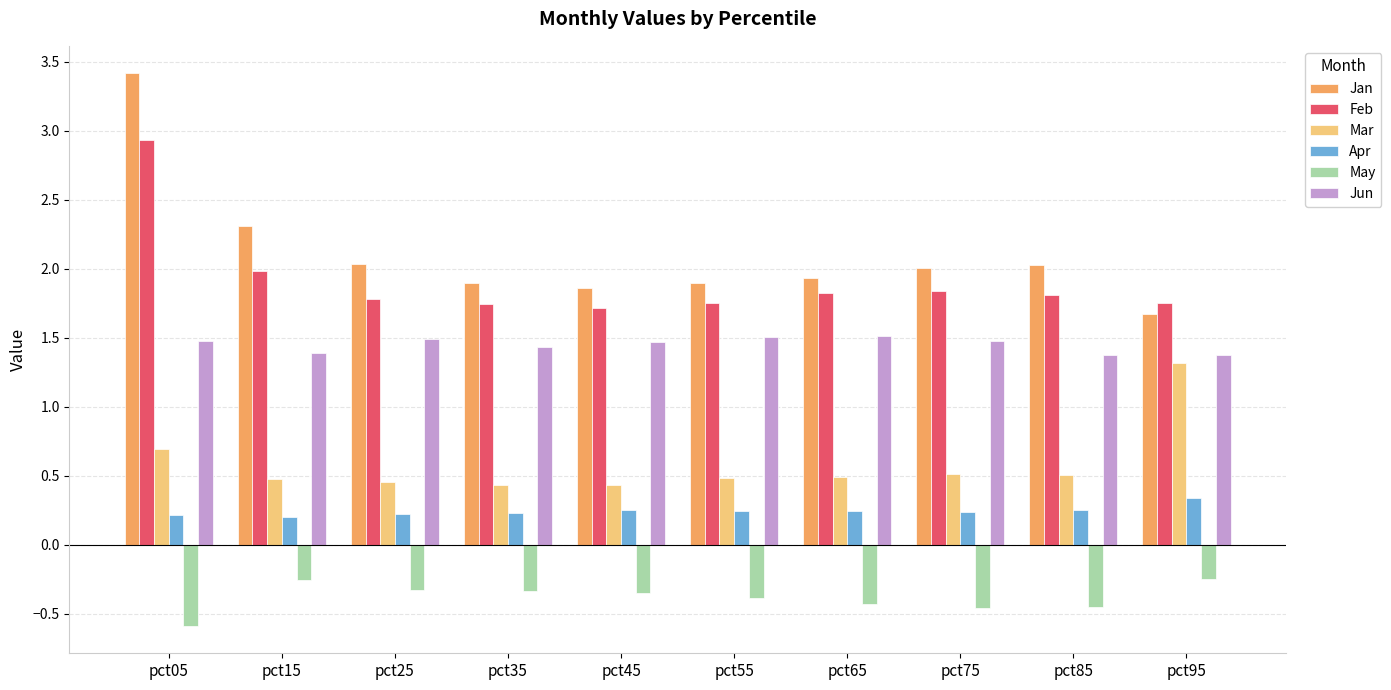

What is the highest value of the Feb series?

2.9